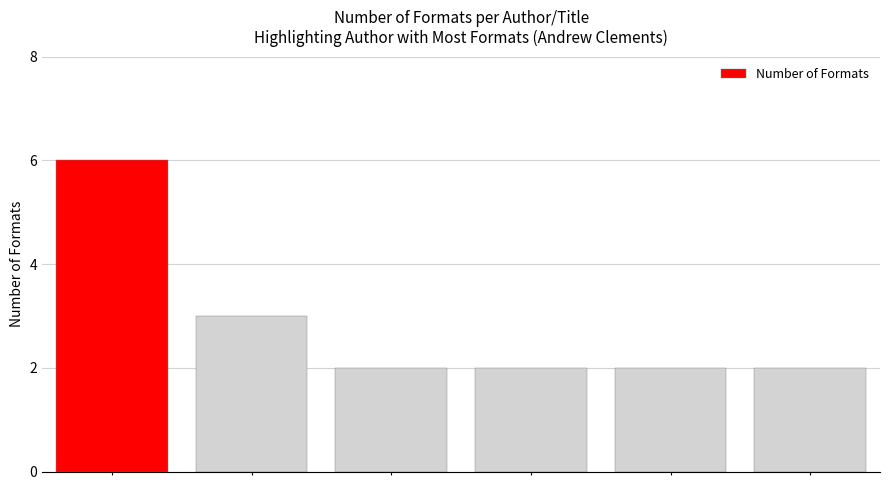

Reading right to left, list all the values displayed in this chart.

2	2	2	2	3	6